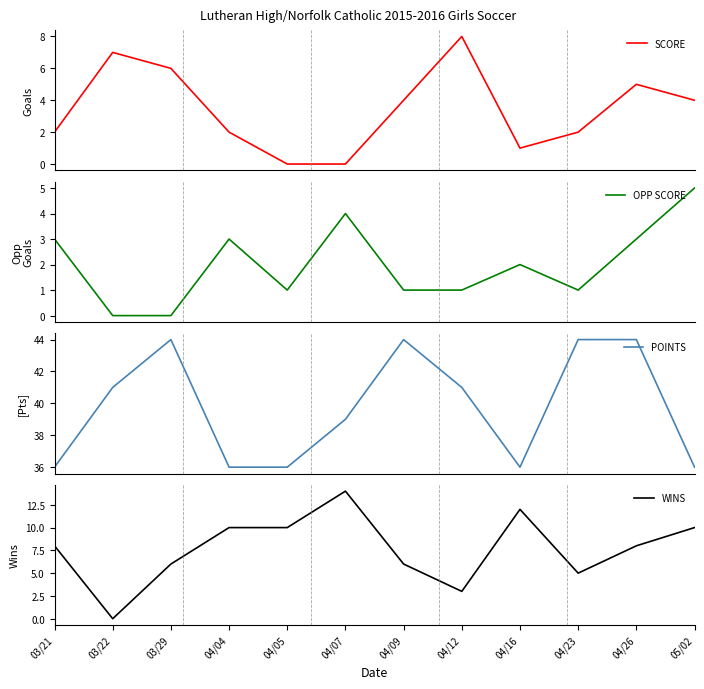

How many values in the POINTS series exceed 41?

4